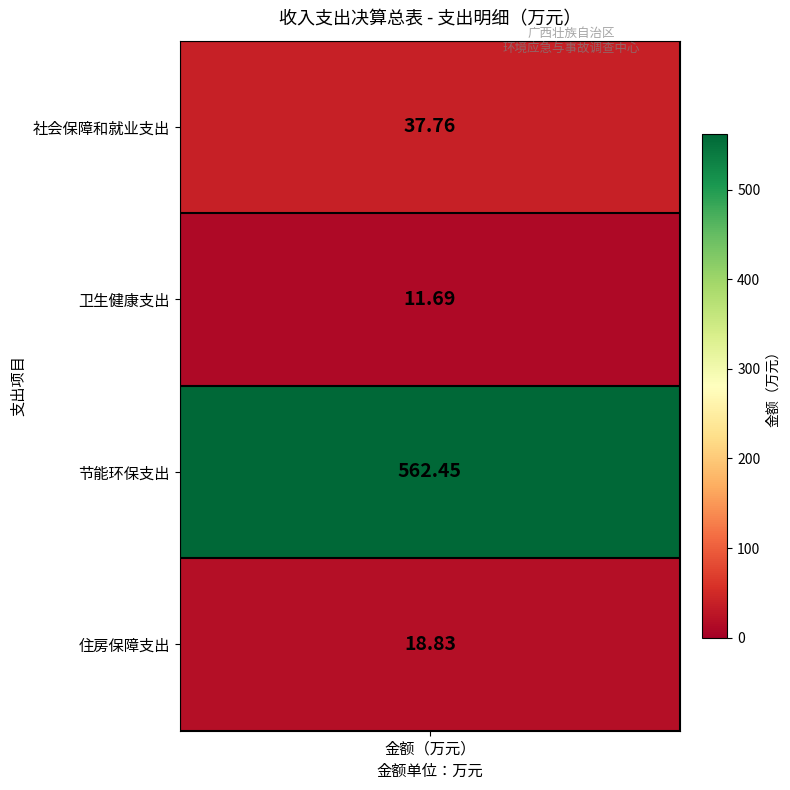

Reading right to left, transcribe all the data shown in this chart.

3=18.8	2=562.5	1=11.7	values=37.8